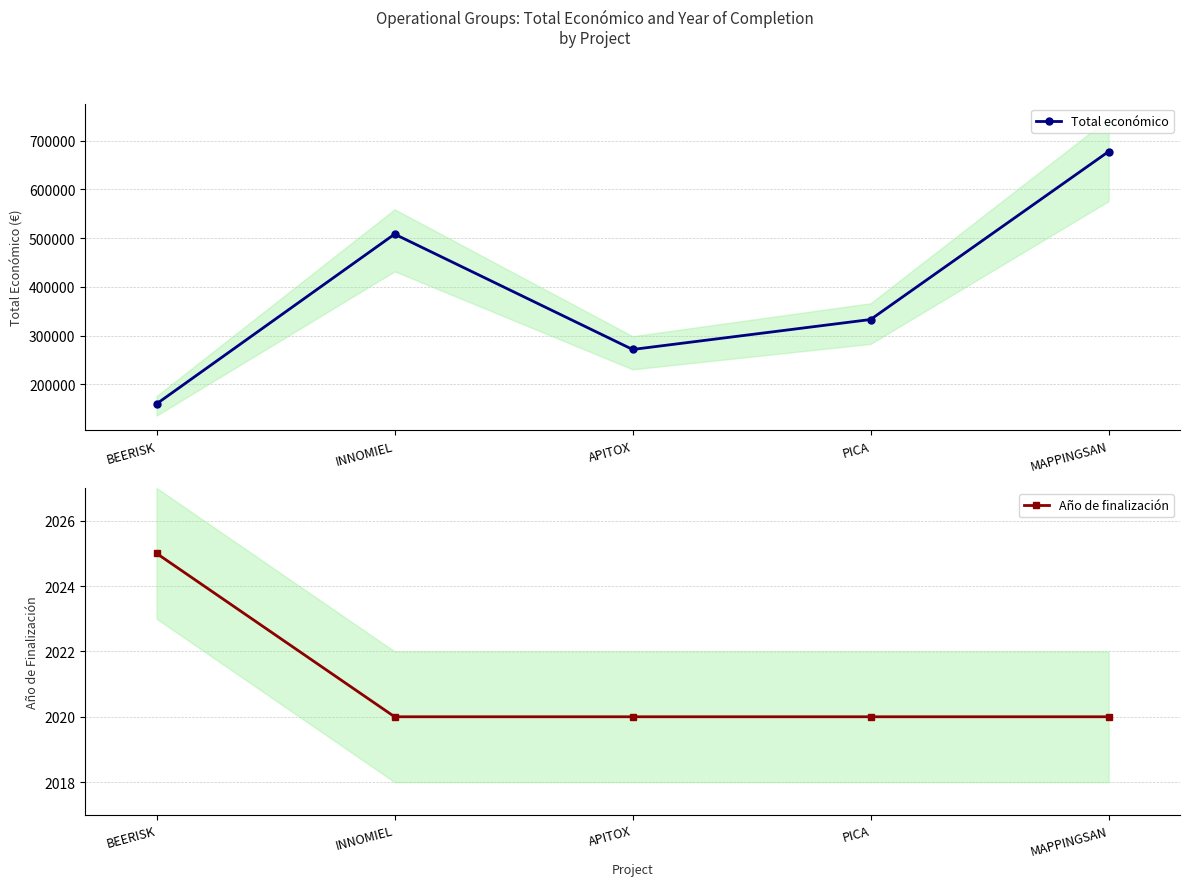

How many data points in Total económico are above 333001?

2